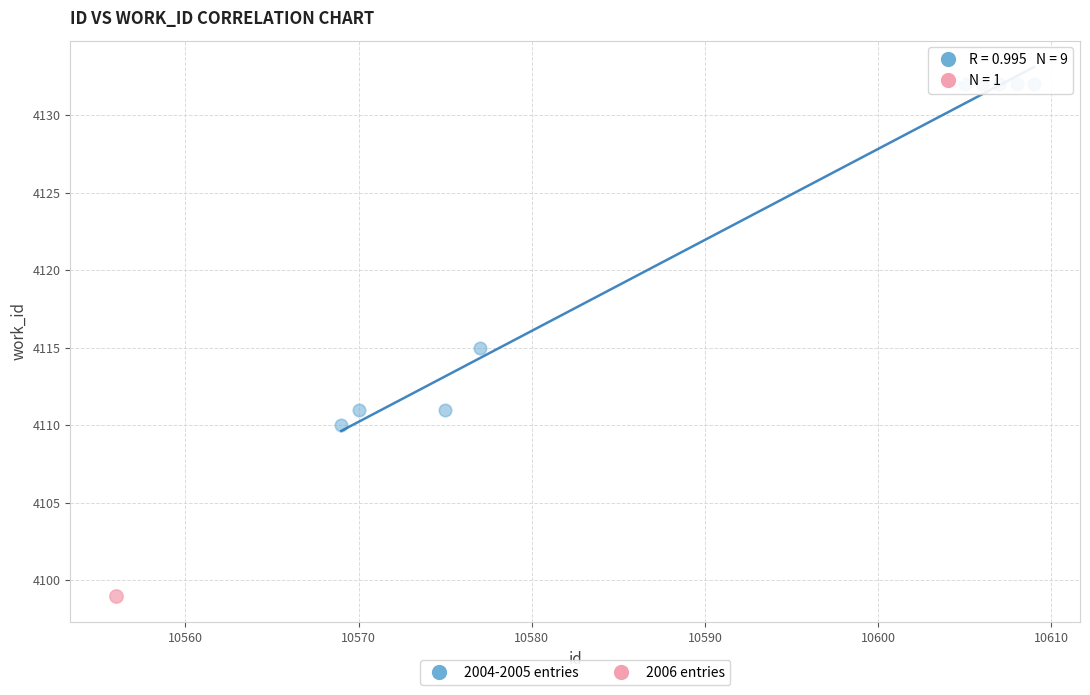

What are all the series names shown in the legend?

2004-2005 entries, 2006 entries